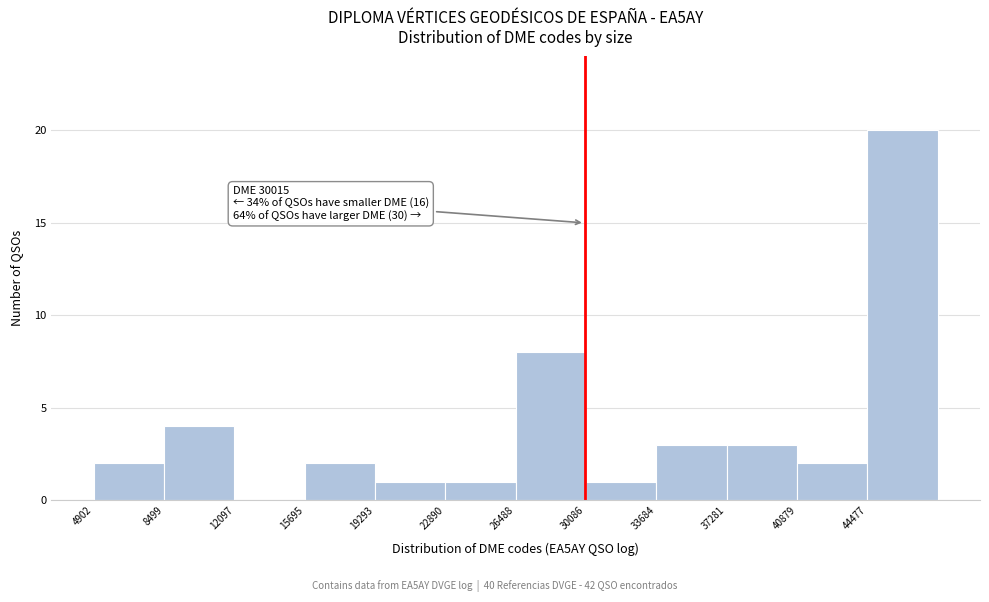

Which range on the x-axis has the tallest bar?

44500 to 48000